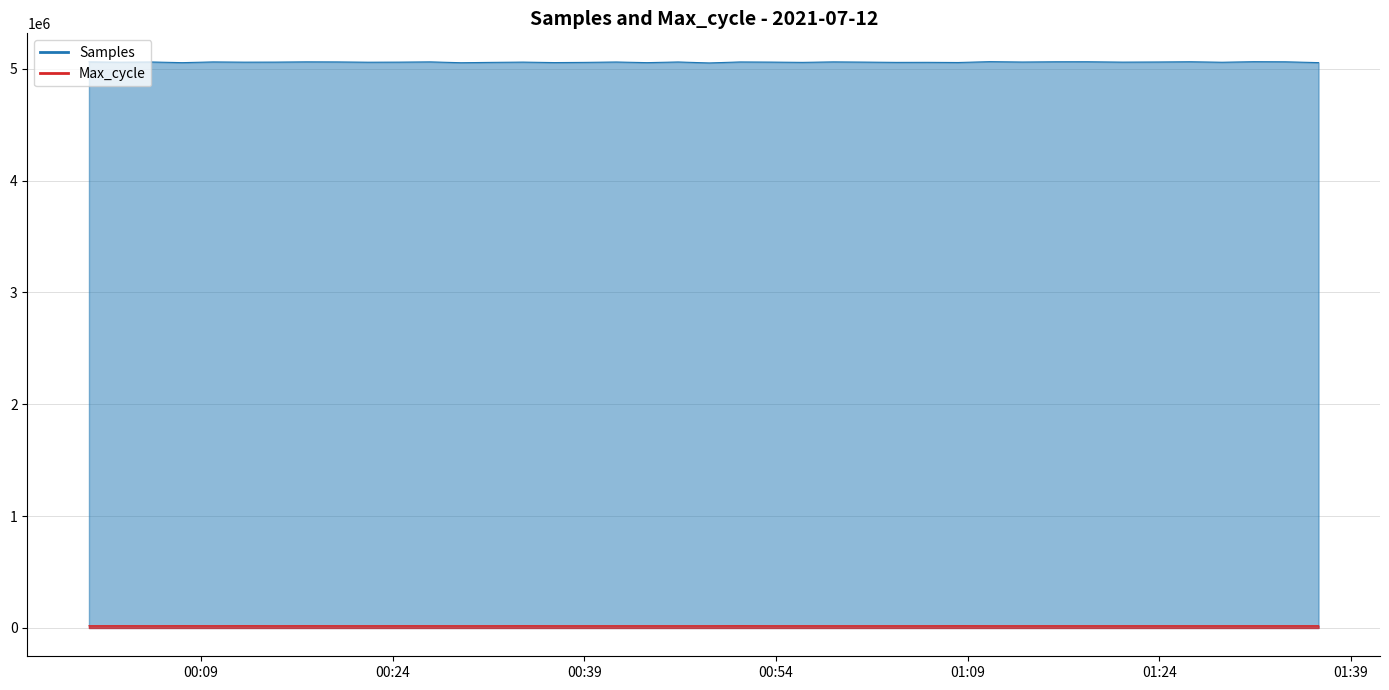

Rank the series by their average value, from lowest to highest.

Max_cycle, Samples